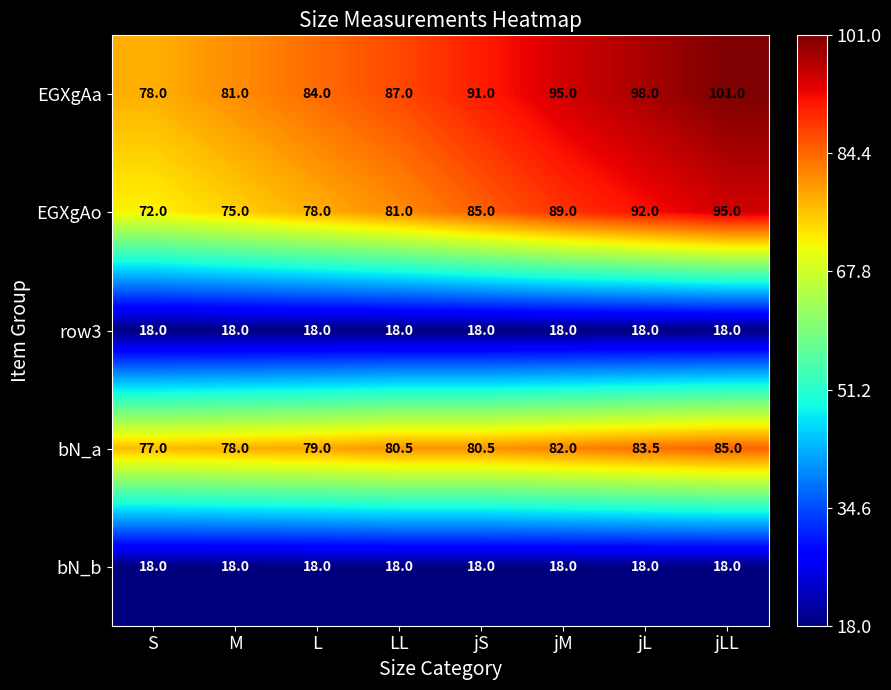

What is the average value of the EGXgAo series?

83.4